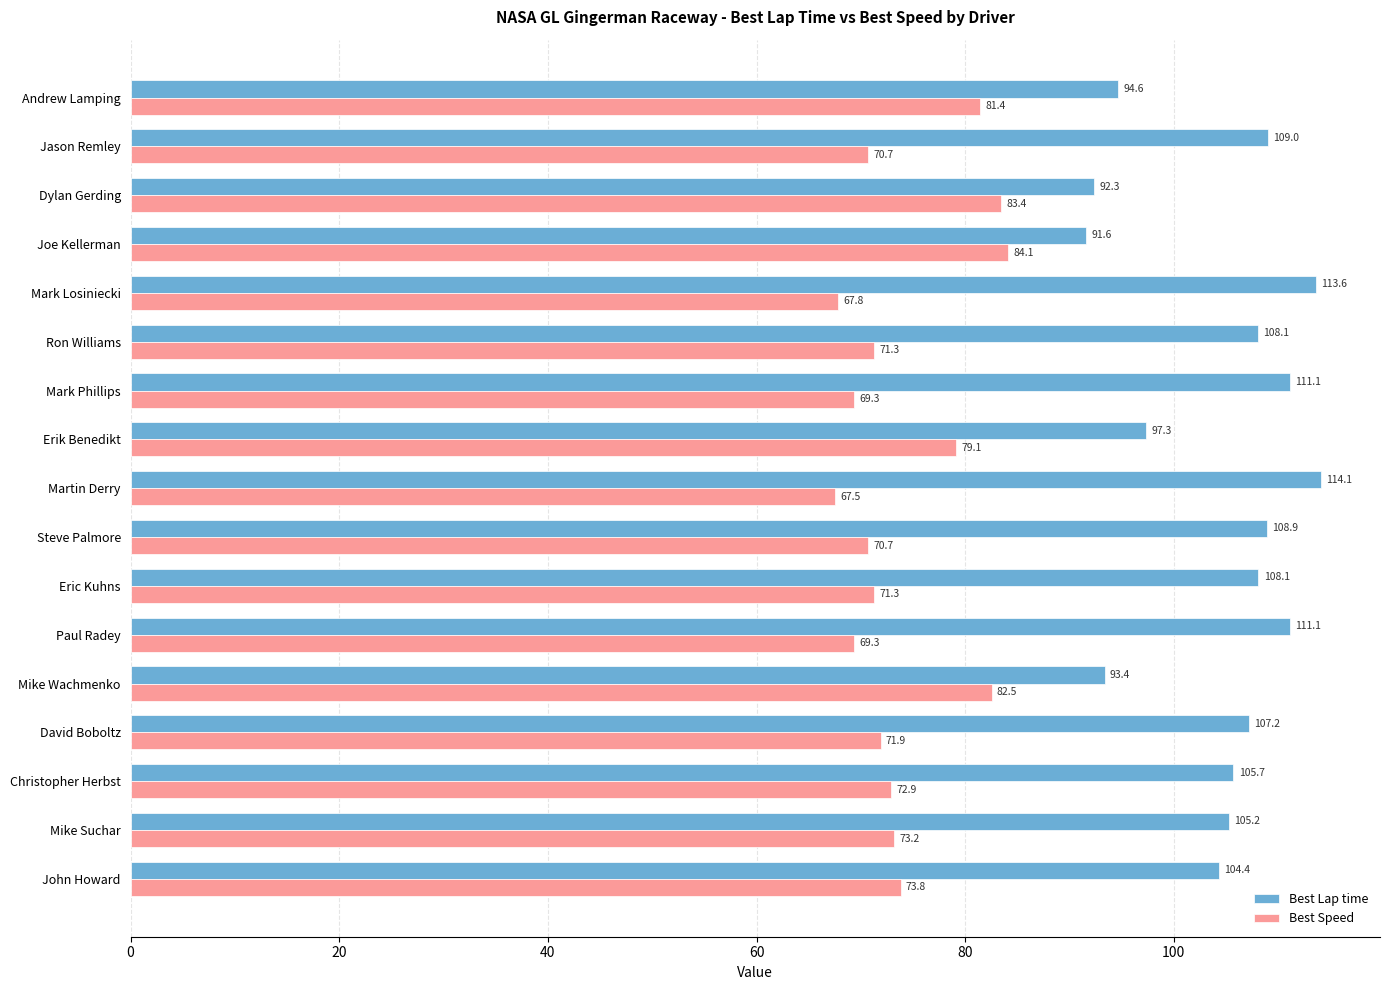

How many data points in Best Speed are above 71?

11